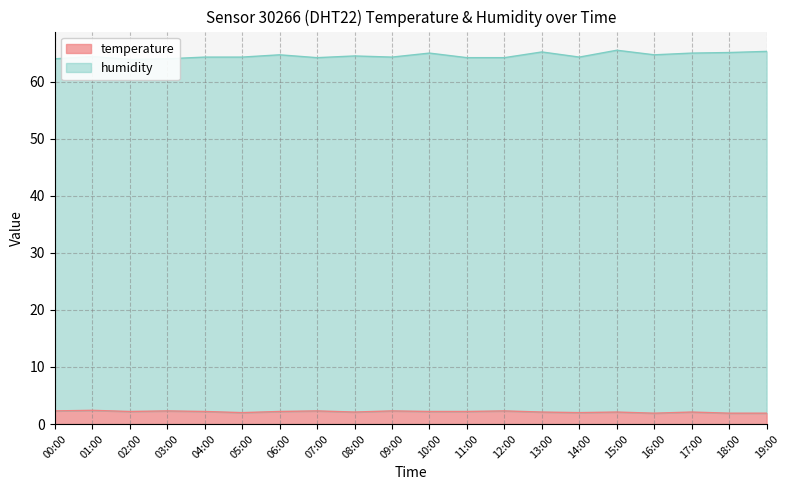

At which category does the chart reach its minimum across all series?

16:00